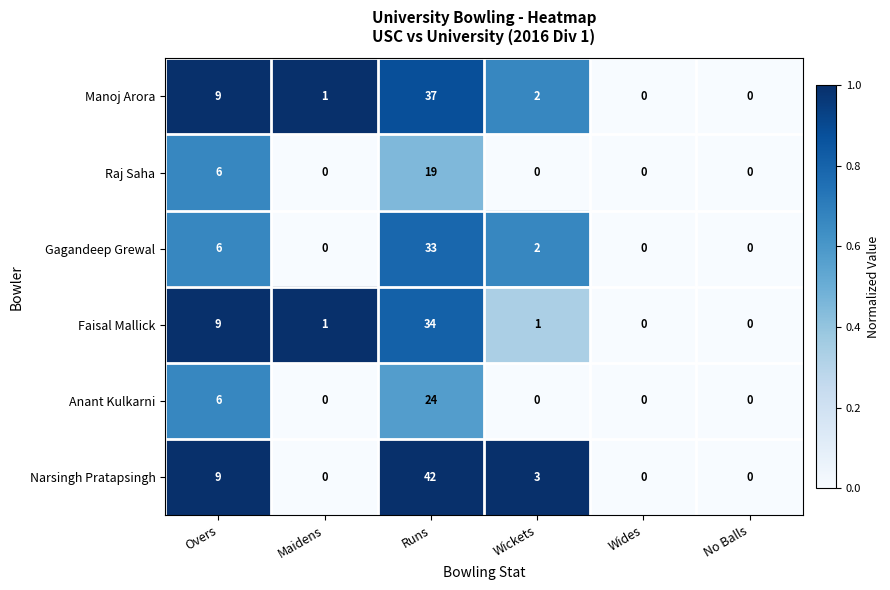

The Anant Kulkarni series shows 2 at Overs. True or false?

False